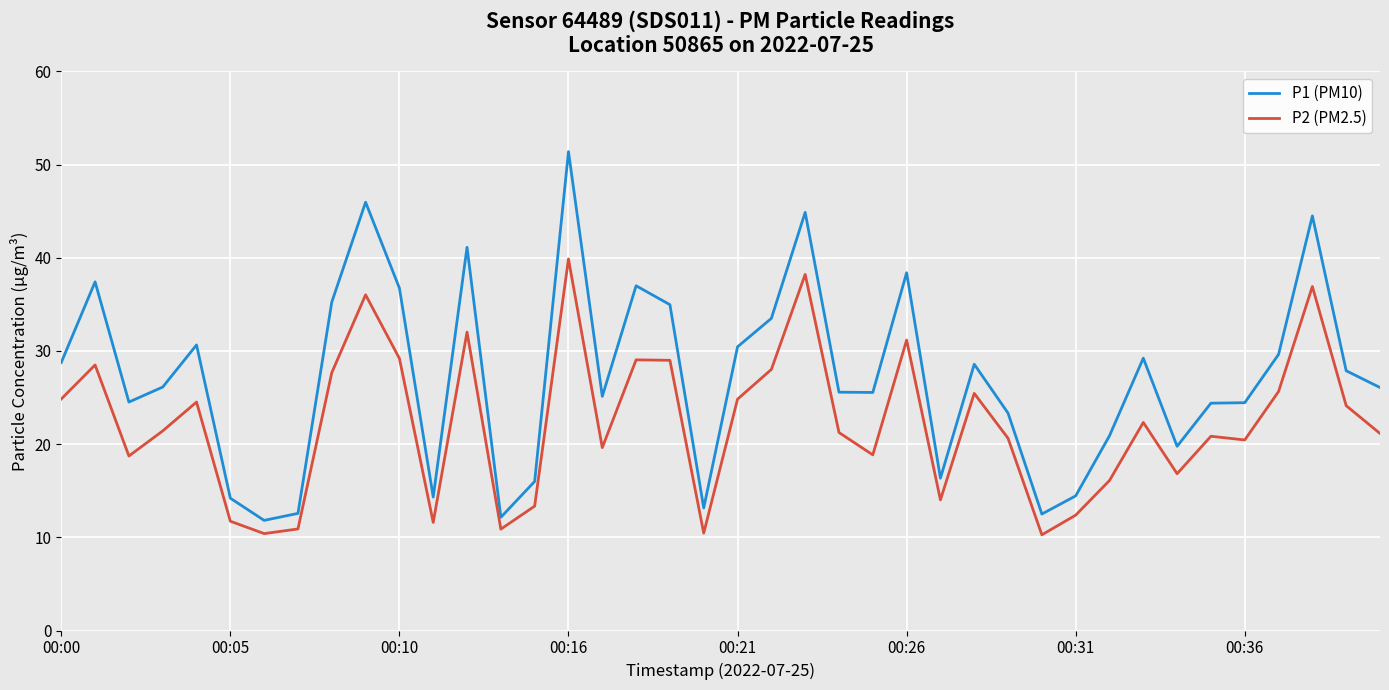

Rank the series by their maximum value, from highest to lowest.

P1 (PM10), P2 (PM2.5)